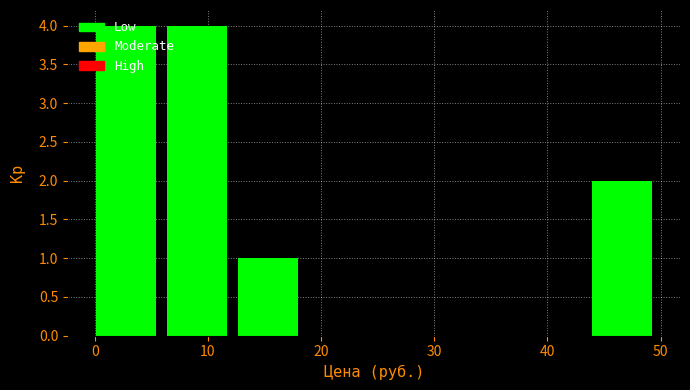

What is the height of the bar covering 0 to 6 on the x-axis? Neither the bar edges nor the heights are printed on the chart, so give them approximately, as read against the axes.

4